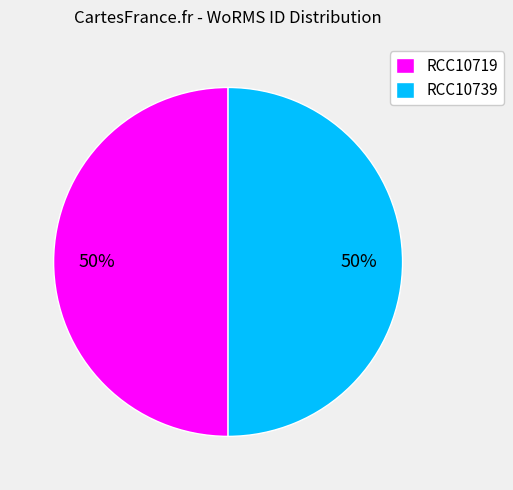

What percentage is the RCC10719 slice, to the nearest percent?

50%